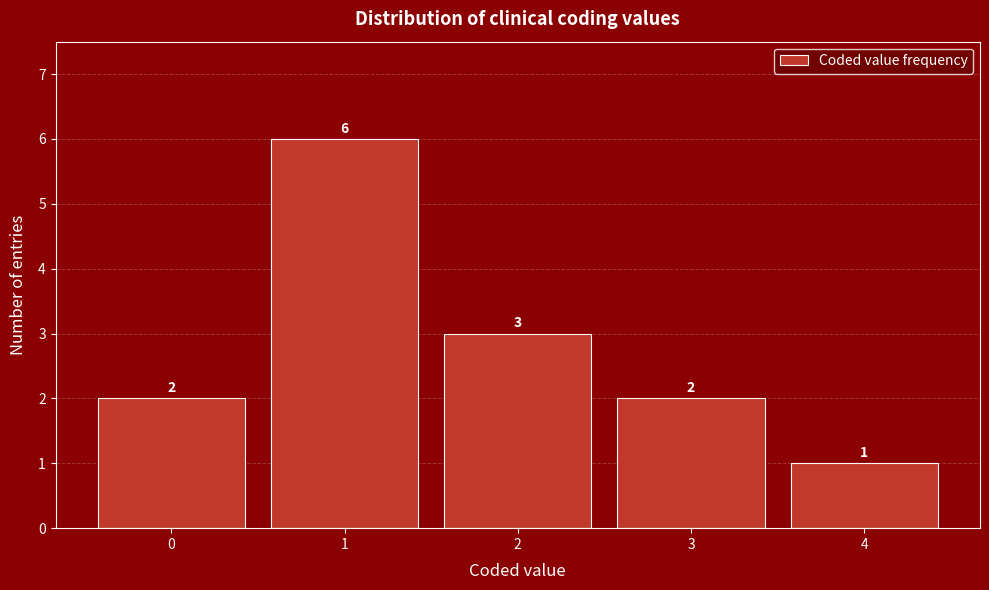

Reading left to right, list every bar in this chart as the range it spans on the x-axis followed by its height.

-0.5 to 0.5: 2
0.5 to 1.5: 6
1.5 to 2.5: 3
2.5 to 3.5: 2
3.5 to 4.5: 1